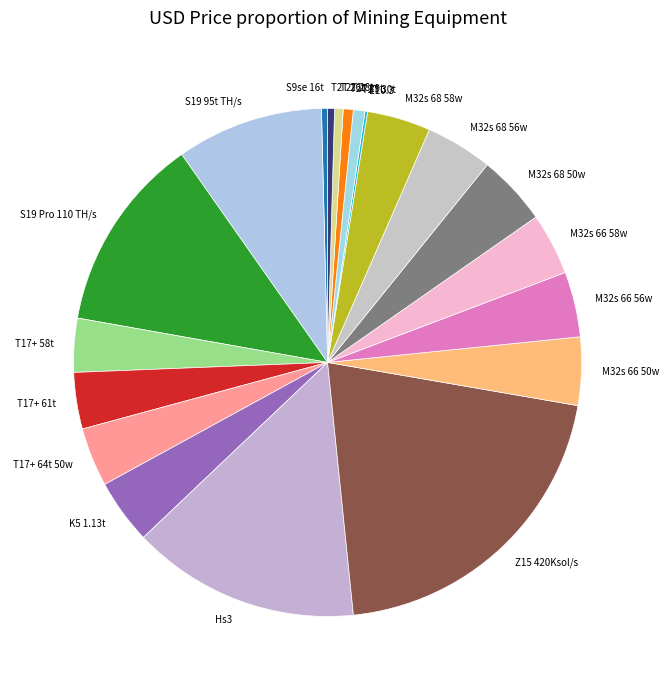

Is the sum of T2T 28t and M32s 66 58w greater than half?

No